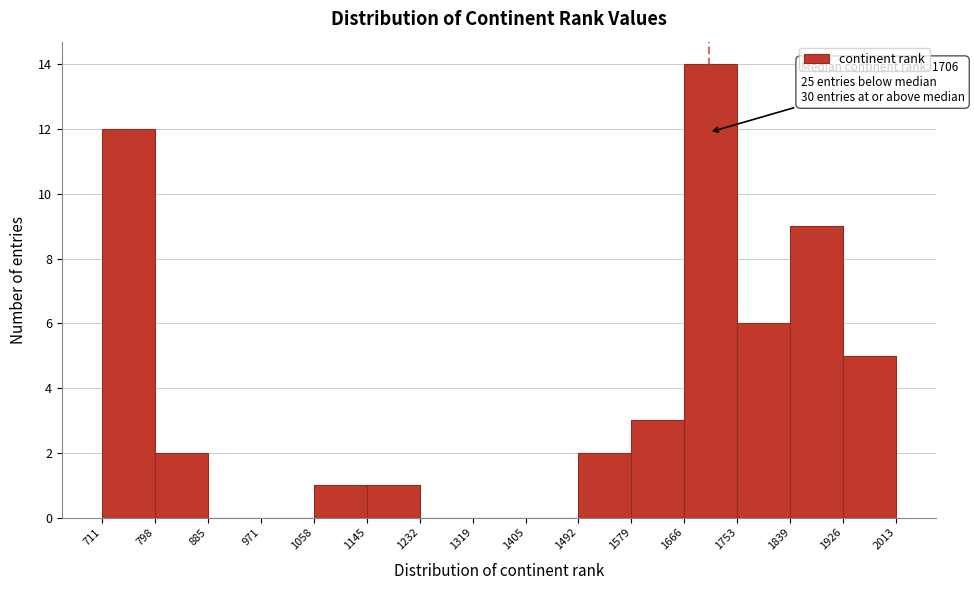

Over which range of the x-axis is the bar tallest?

1666 to 1753